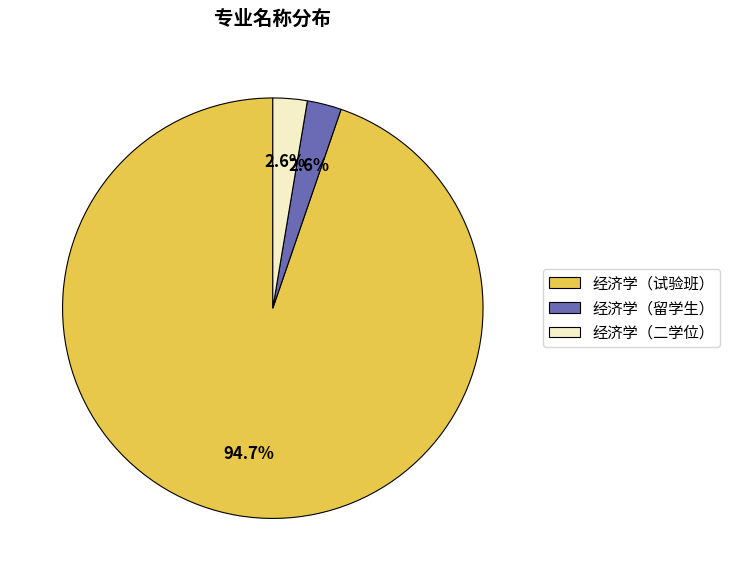

What percentage is NOT represented by 经济学（二学位）?

97.4%